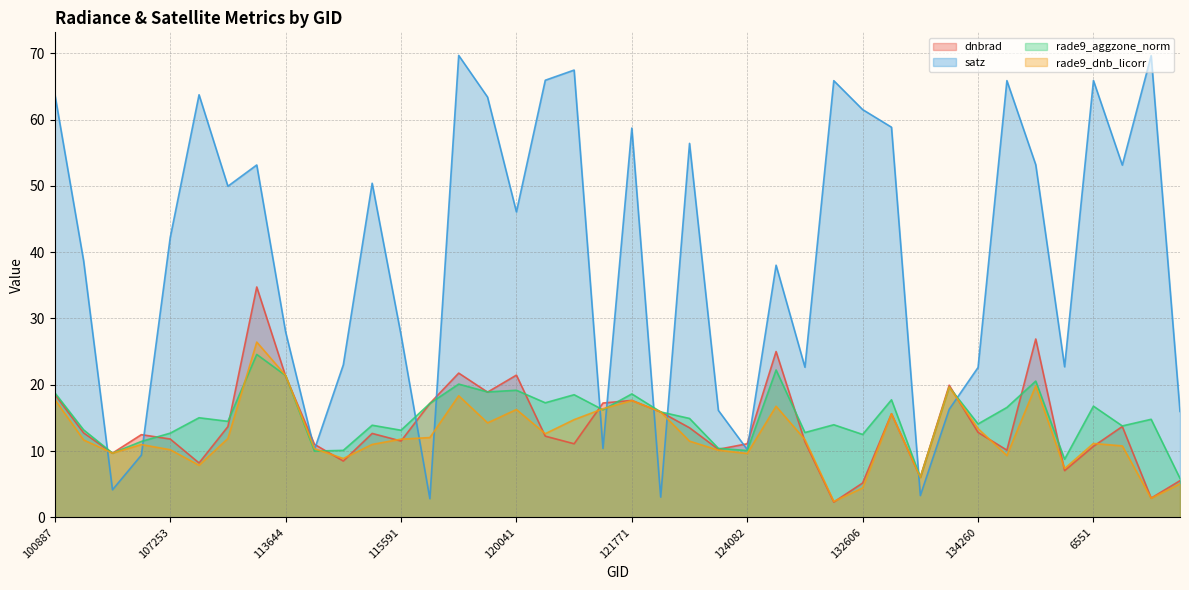

Where does the rade9_aggzone_norm series first go above 14?

100887